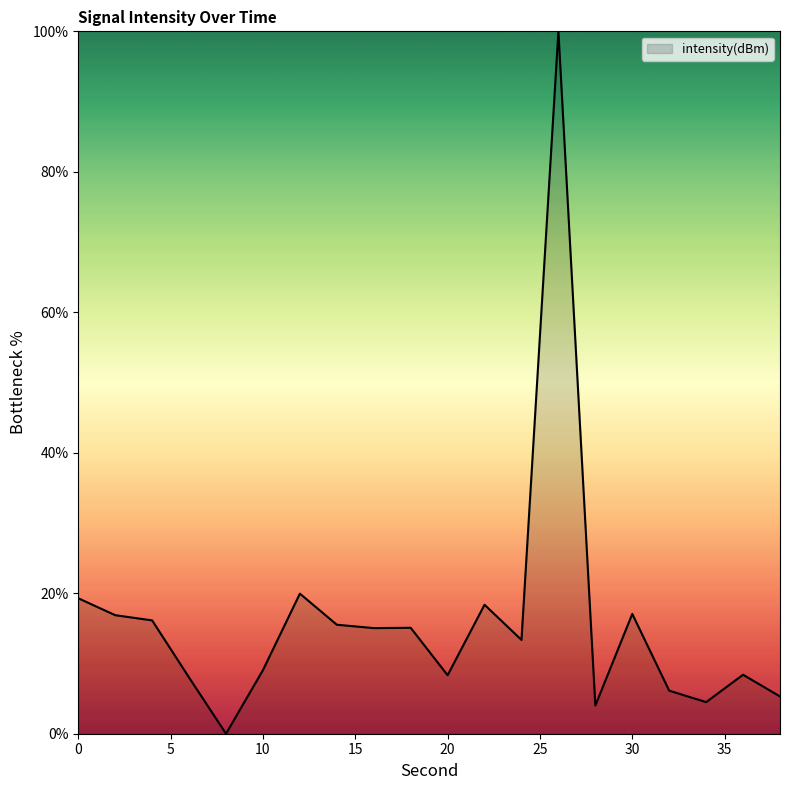

How many values exceed 15?

10